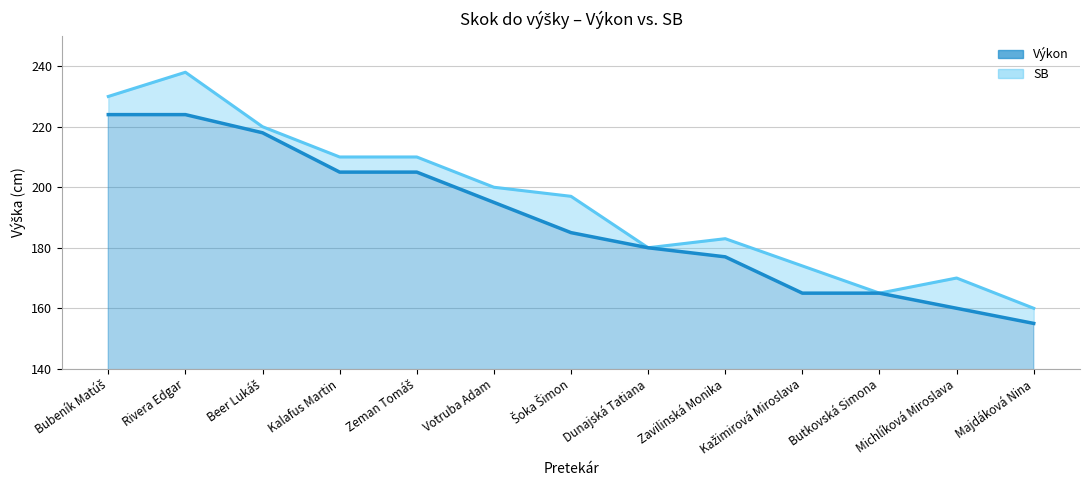

At which label does Výkon first exceed 185?

Bubeník Matúš